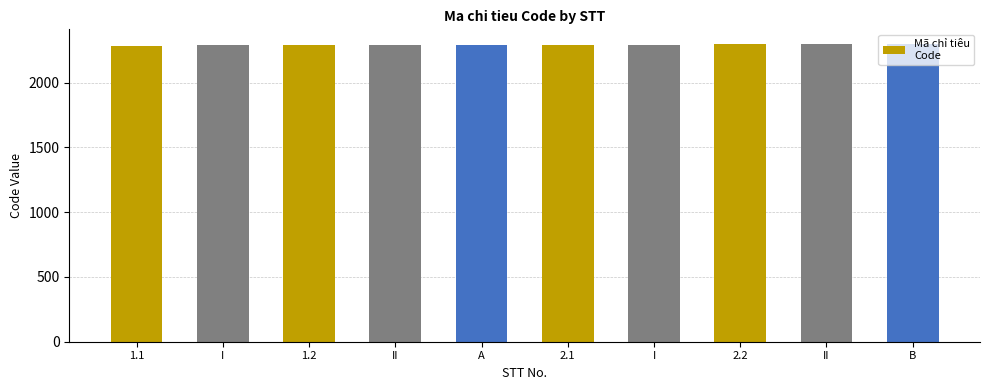

Which has a higher value, 2.2 or 1.1?

2.2